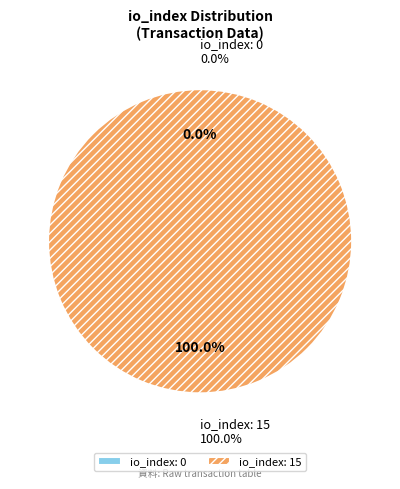

Is it true that io_index_0 is 1% of the pie?

False